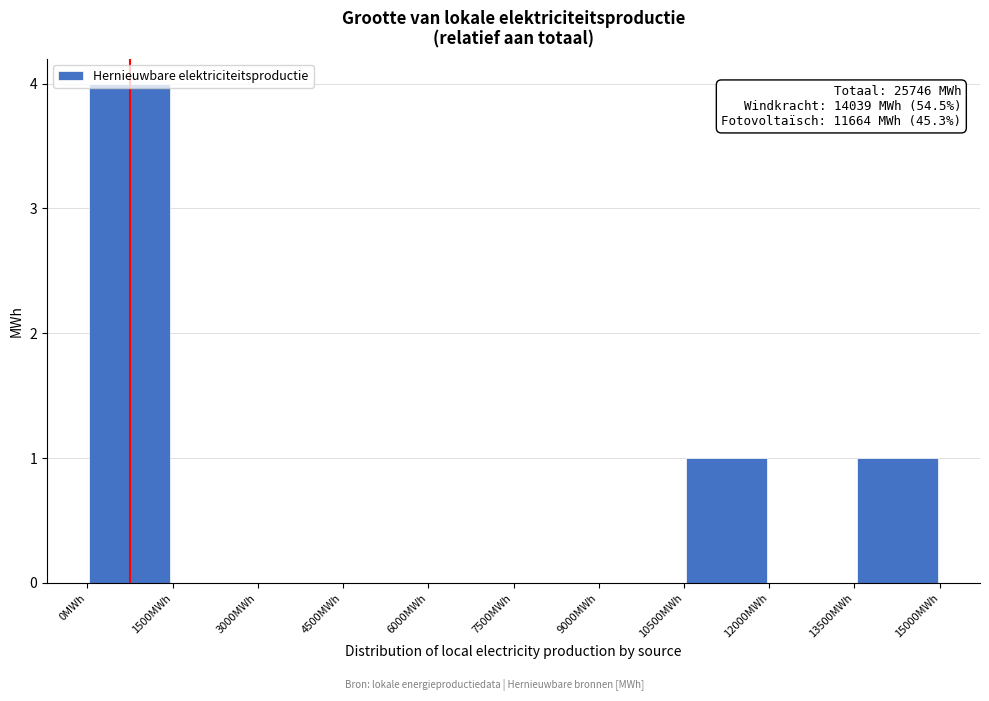

Which range on the x-axis has the tallest bar?

0 to 1500